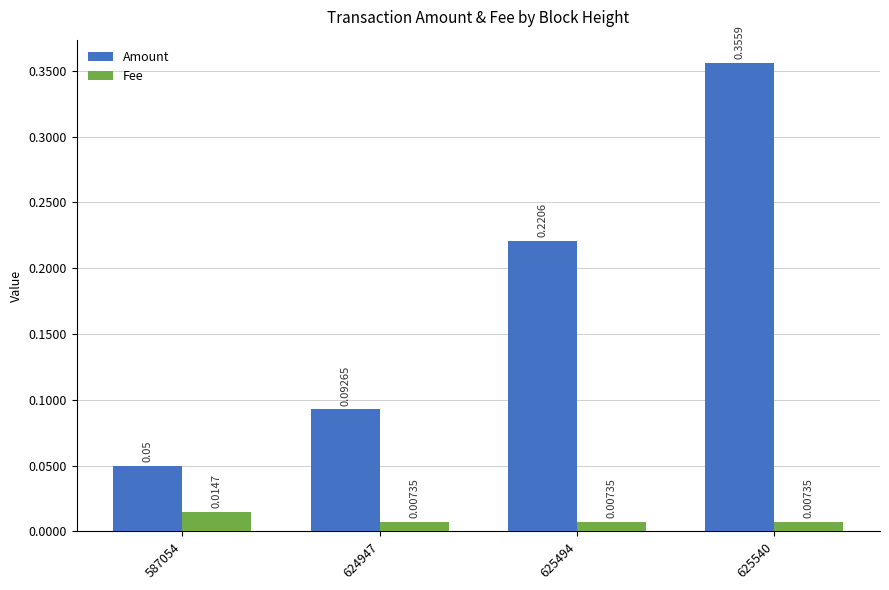

At how many categories does at least one series exceed 0?

4